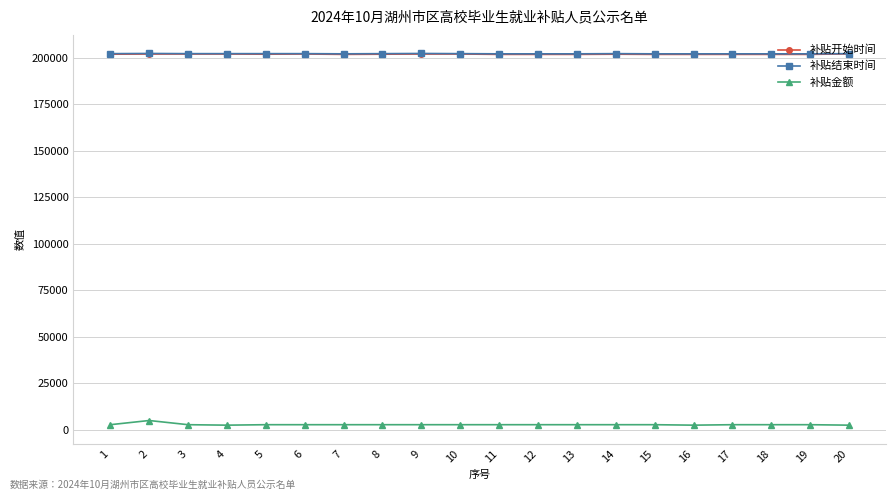

What is the greatest value displayed?

202301